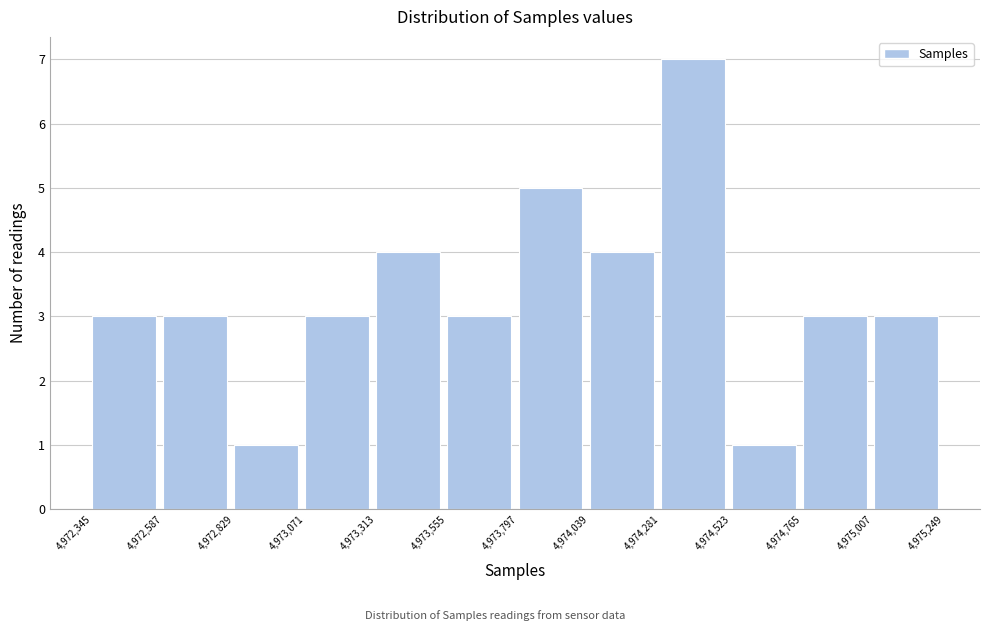

How tall is the bar that spans 4,972,587 to 4,972,829 on the x-axis? The values are not printed on the chart, so give them approximately, as read against the axis.

3